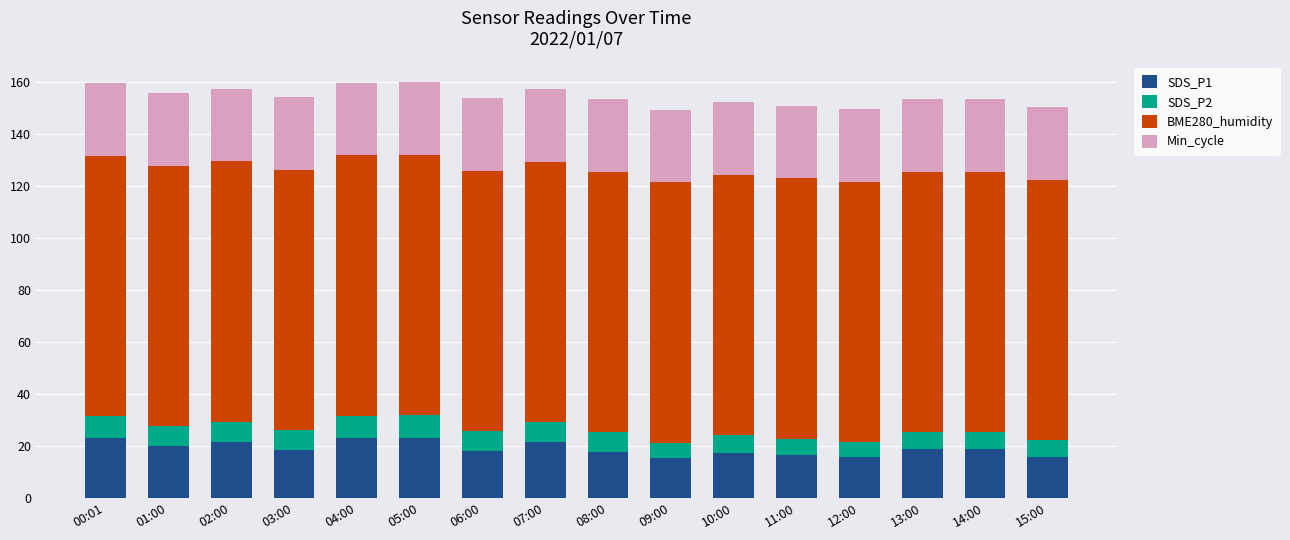

What is the difference between the maximum and minimum values in the SDS_P1 series?

8.0